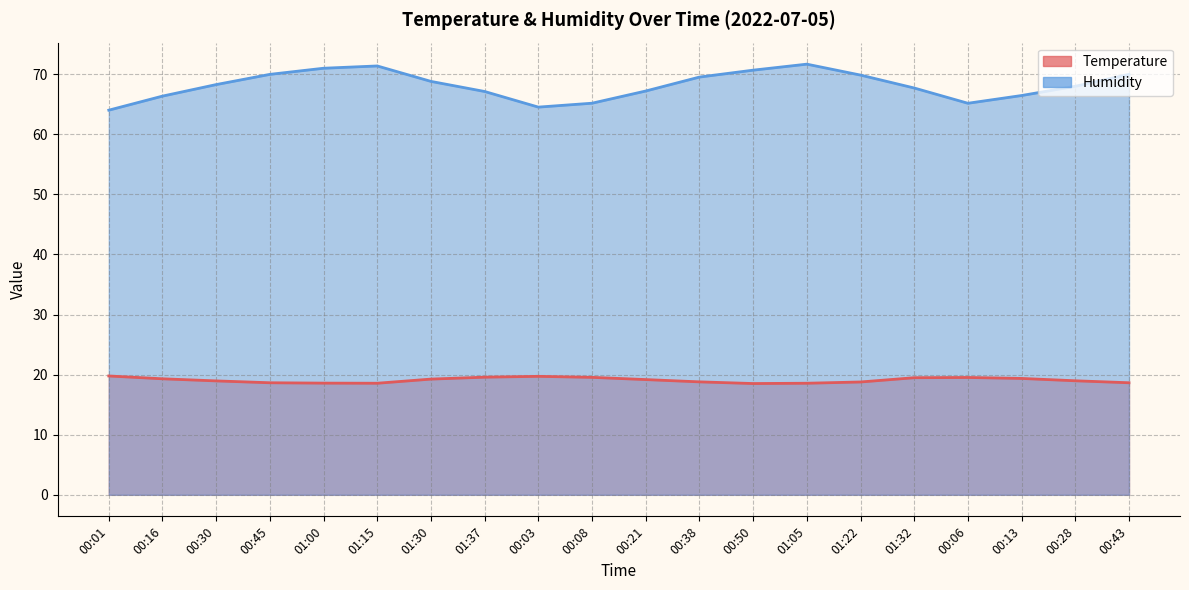

Is the value of temperature at 01:00 greater than the value of humidity at 01:22?

No